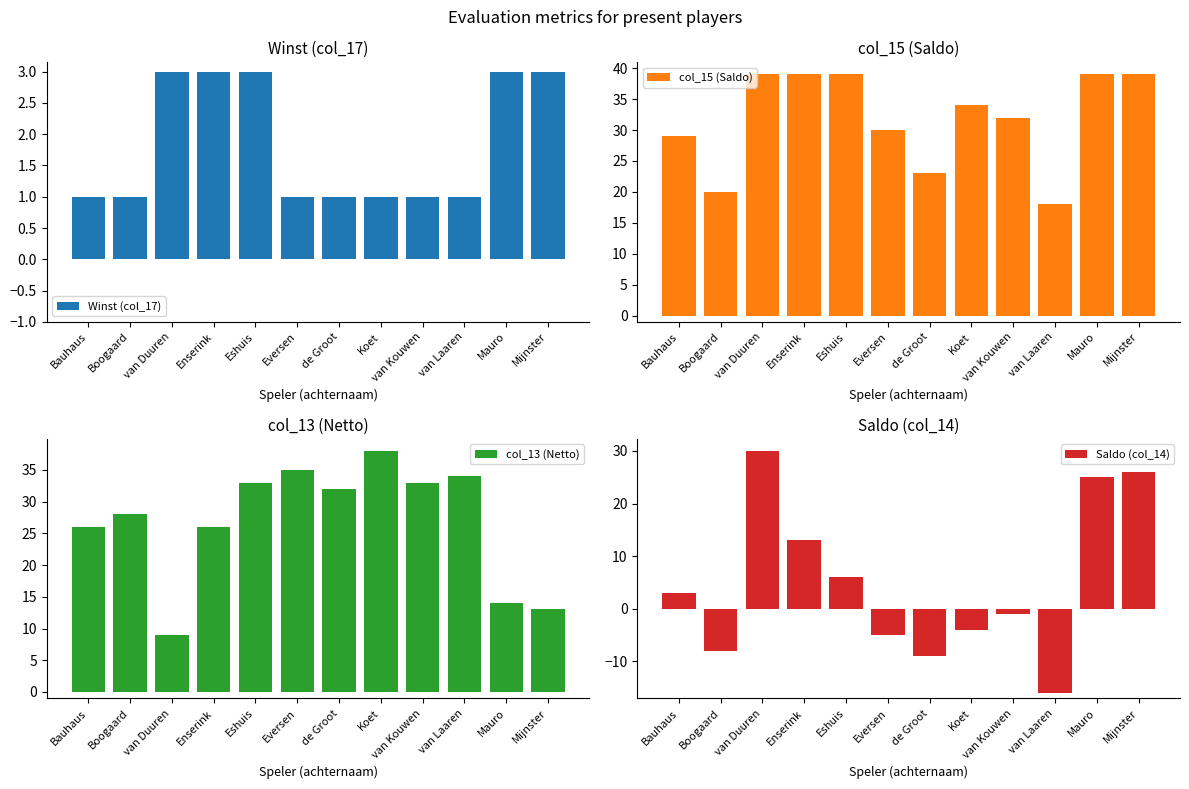

Rank the categories by Winst (col_17) value from lowest to highest.

Bauhaus, Boogaard, Eversen, de Groot, Koet, van Kouwen, van Laaren, van Duuren, Enserink, Eshuis, Mauro, Mijnster